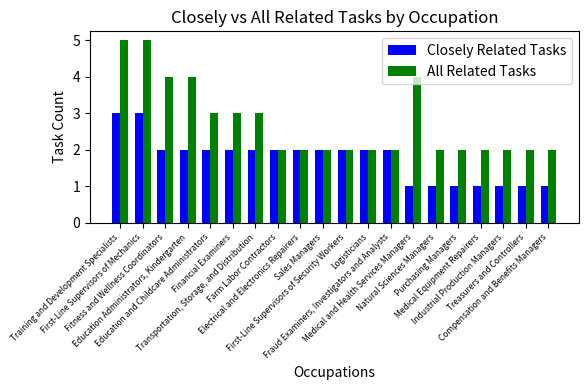

Which series has the largest range (max minus min)?

All Related Tasks